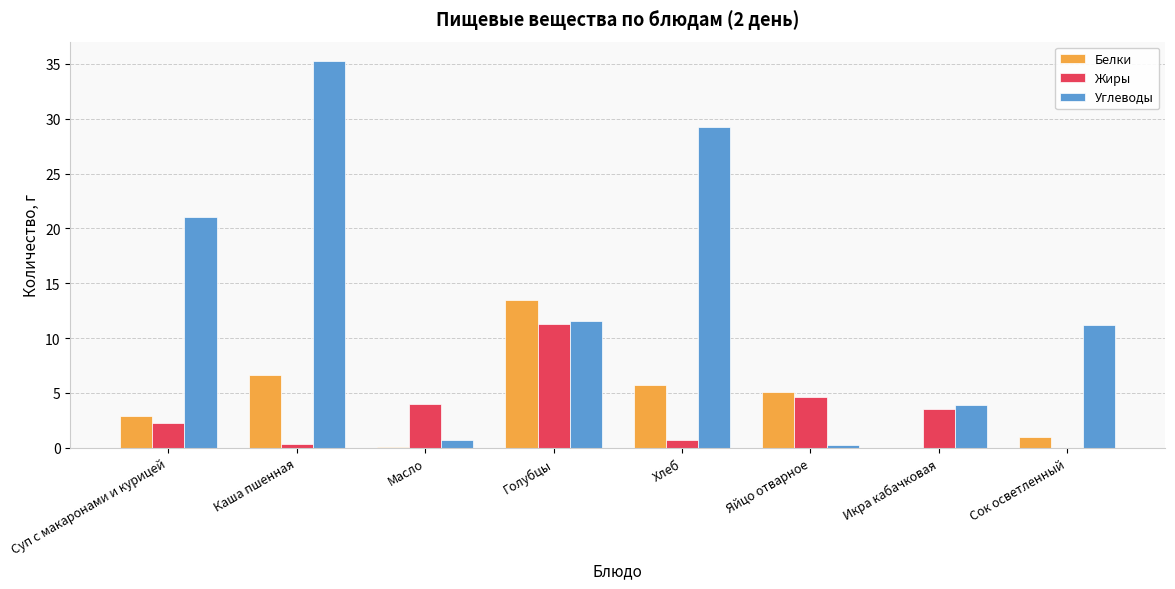

How many values in the Белки series exceed 5?

4